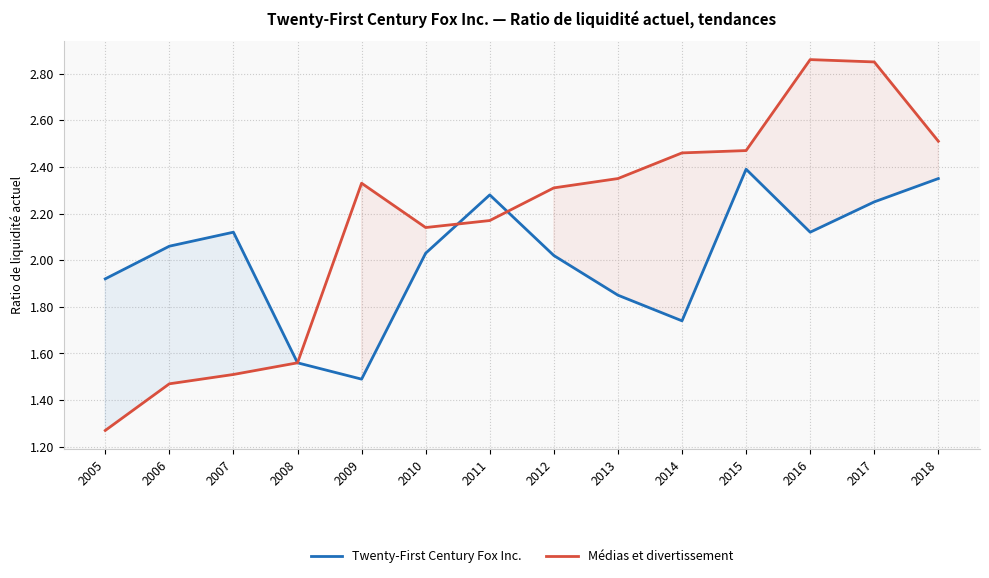

How many interior local peaks does the Médias et divertissement series have?

2